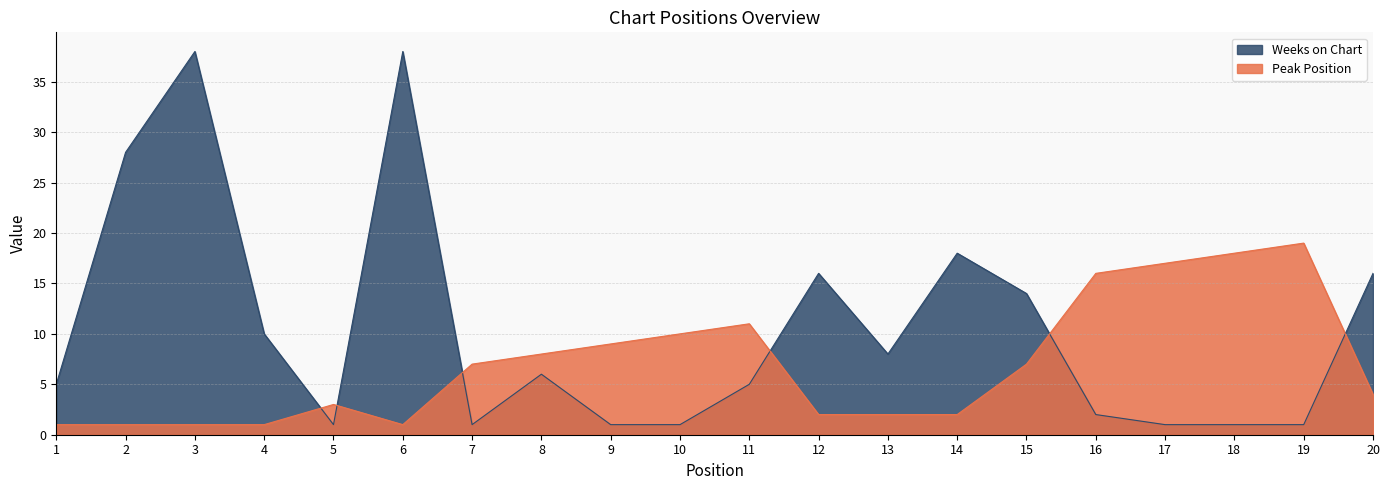

Where does the Weeks on Chart series first go above 6?

2